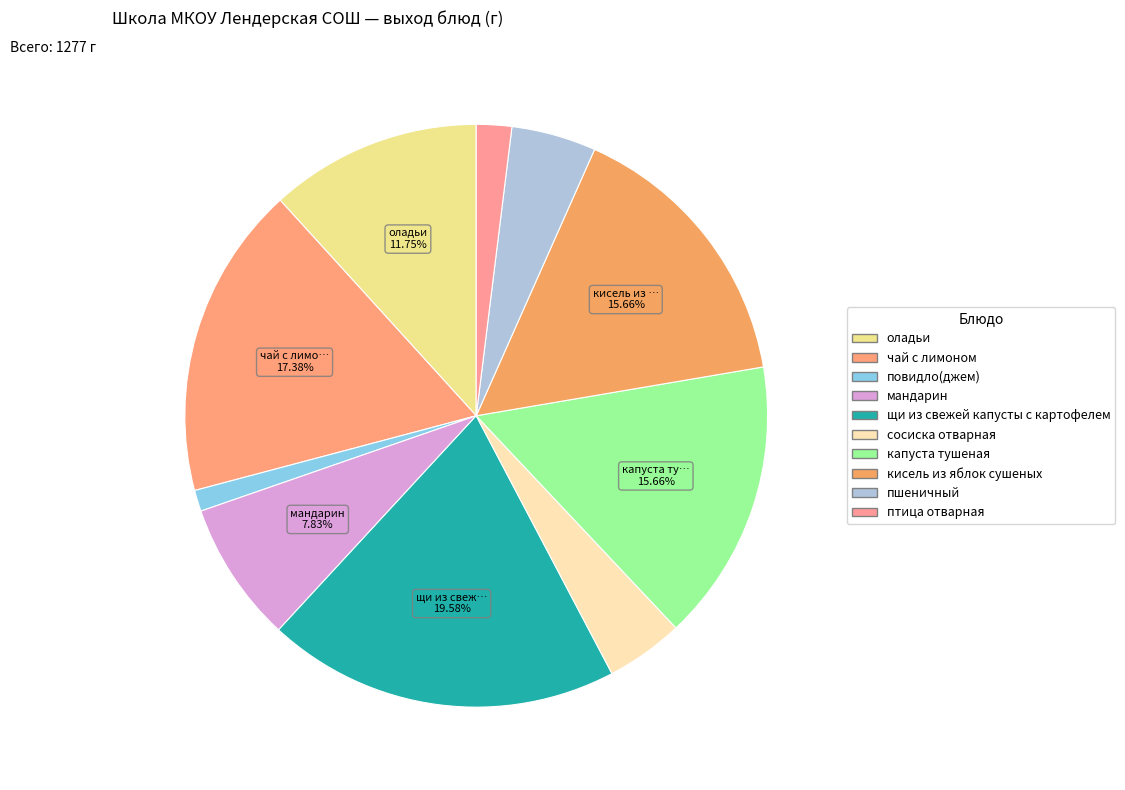

How many segments does this pie chart have?

10